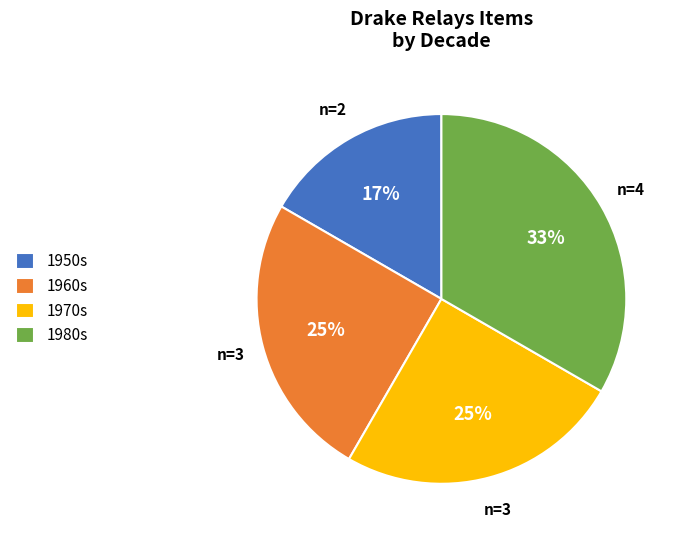

To the nearest percent, what portion does 1970s represent?

25%